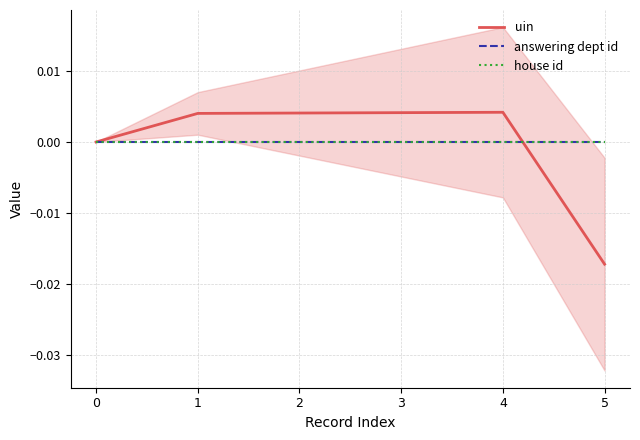

Reading left to right, transcribe all the data shown in this chart.

uin: 0=0.0	1=0.0	2=0.0	3=0.0	4=0.0	5=-0.0
answering dept id: 0=0.0	1=0.0	2=0.0	3=0.0	4=0.0	5=0.0
house id: 0=0.0	1=0.0	2=0.0	3=0.0	4=0.0	5=0.0